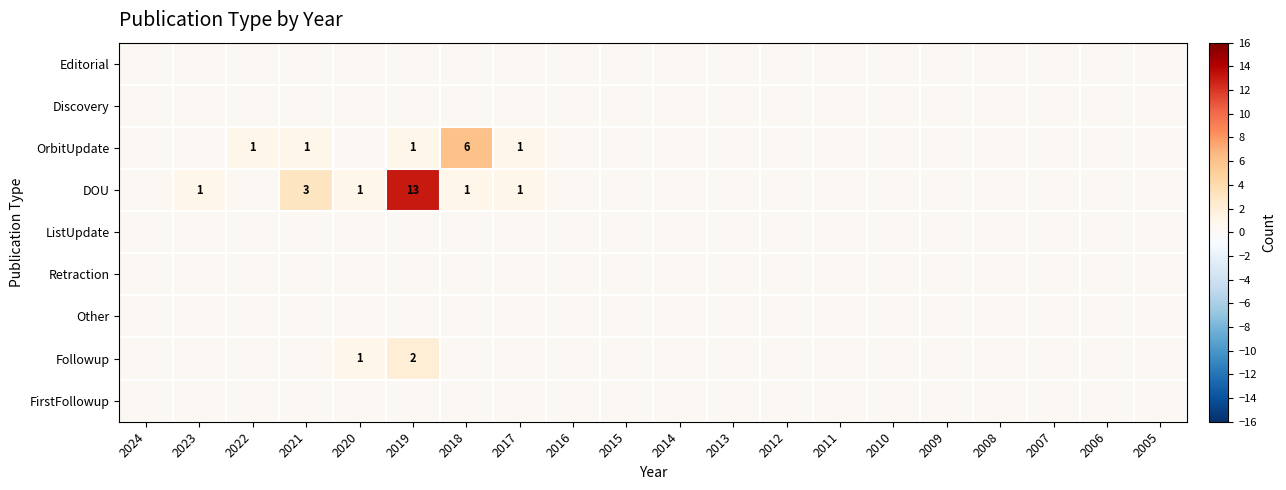

Which category has the lowest value across all series?

2024